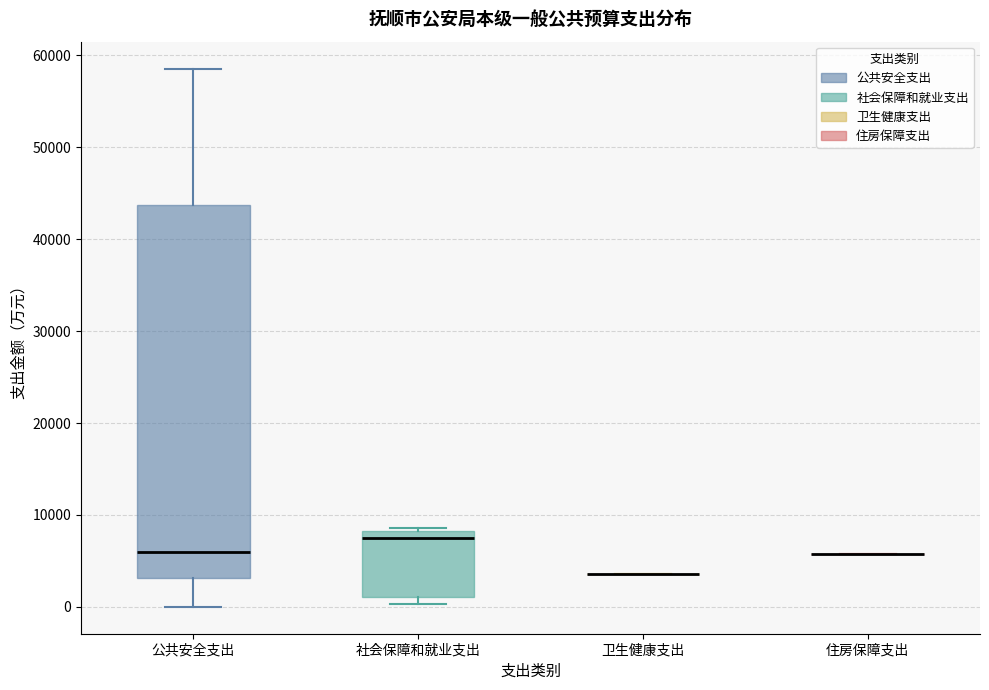

Reading left to right, transcribe this box plot: for each box, give where its median line is, the range the box spans, and where its two whiskers end, as read against the y-axis. The values are not printed on the chart, so give them approximately, as read against the axis.

公共安全支出: median 6000, box 3000 to 44000, whiskers 0 to 59000
社会保障和就业支出: median 7000, box 1000 to 8000, whiskers 0 to 9000
卫生健康支出: box collapsed to a line at 4000, whiskers 4000 to 4000
住房保障支出: box collapsed to a line at 6000, whiskers 6000 to 6000